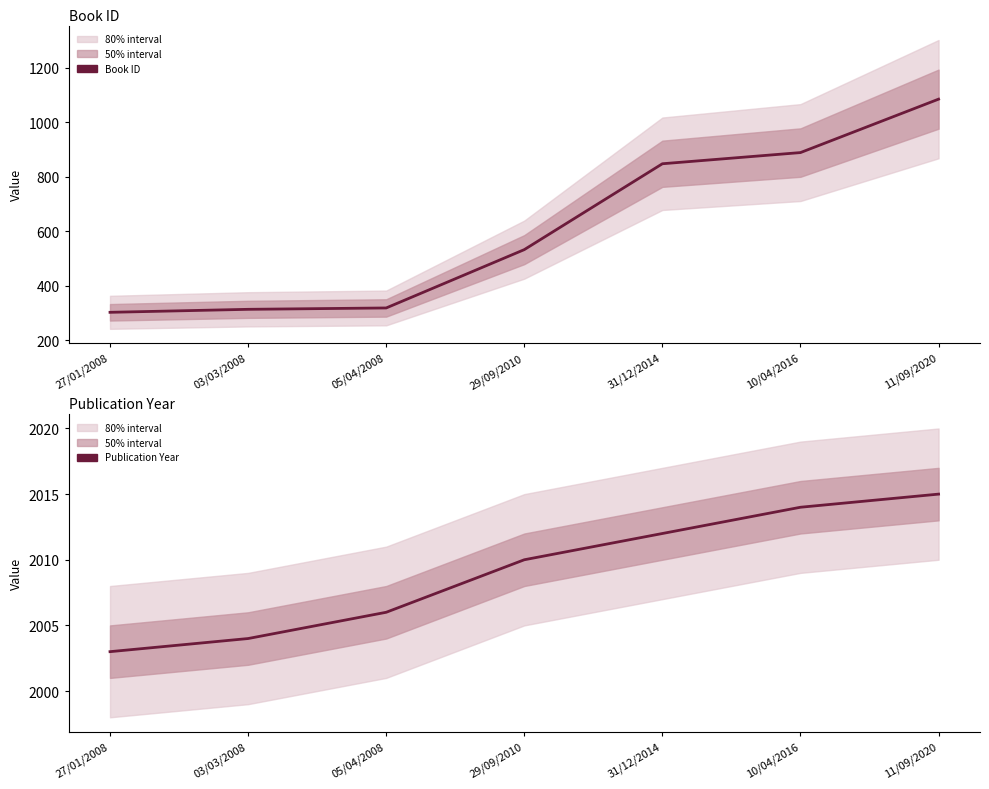

True or false: Book ID and Publication Year cross at least once.

False